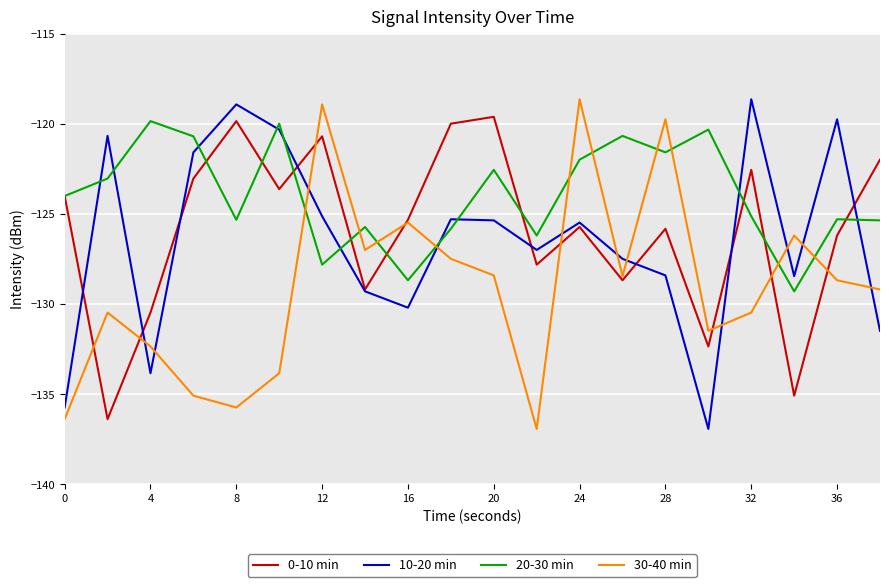

Does the chart display data point markers on the line(s)?

No